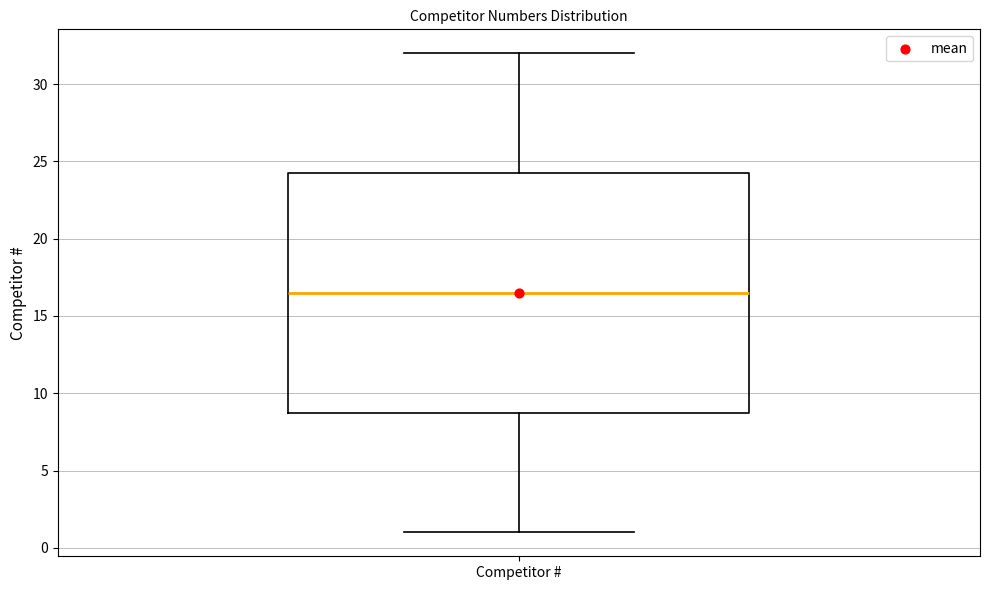

Transcribe this box plot: give where the median line is, the range the box spans, and where the two whiskers end, as read against the y-axis. The values are not printed on the chart, so give them approximately, as read against the axis.

median 16.5, box 9.0 to 24.5, whiskers 1.0 to 32.0